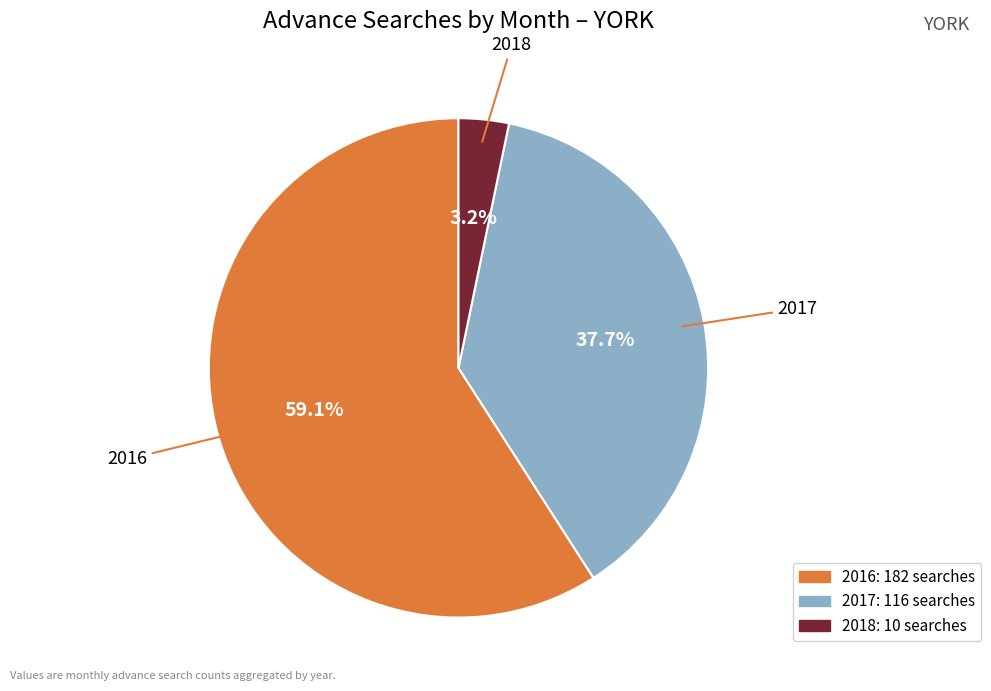

To the nearest percent, what is the difference between the largest and smallest slice percentages?

56%